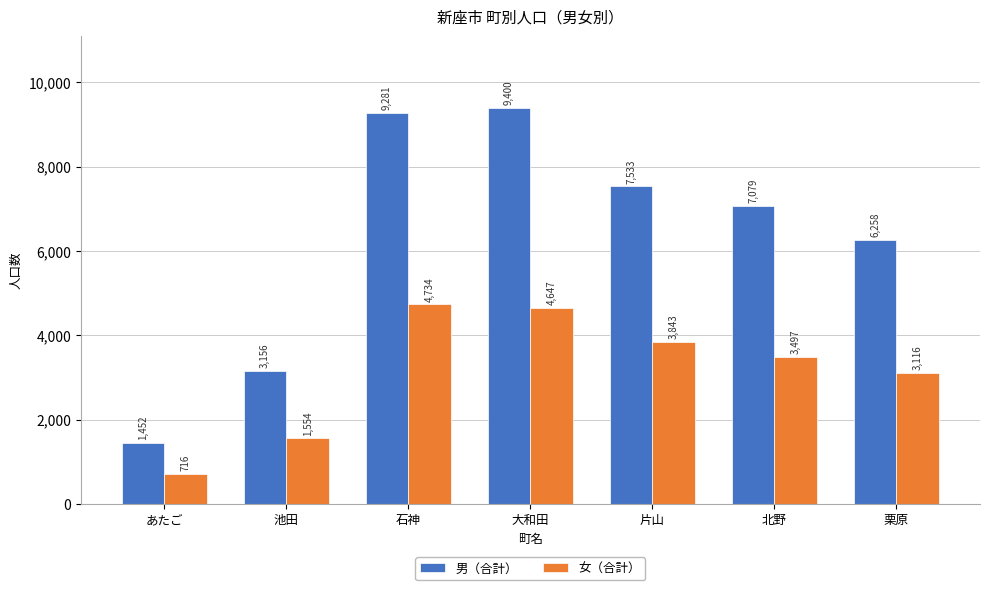

What is the difference between the 女（合計） values at 石神 and 池田?

3180